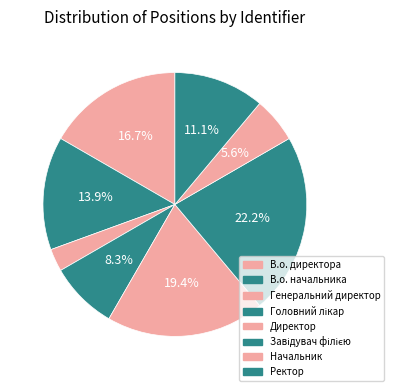

Count the number of slices in the pie.

8